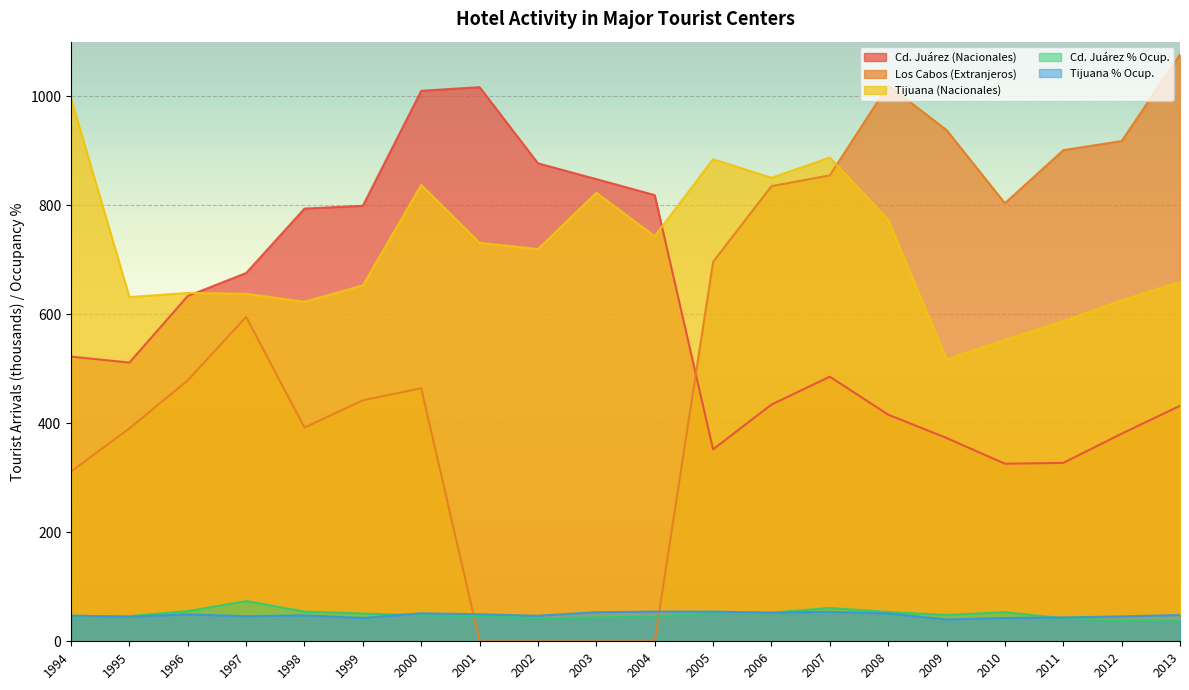

Does the chart display data point markers on the line(s)?

No